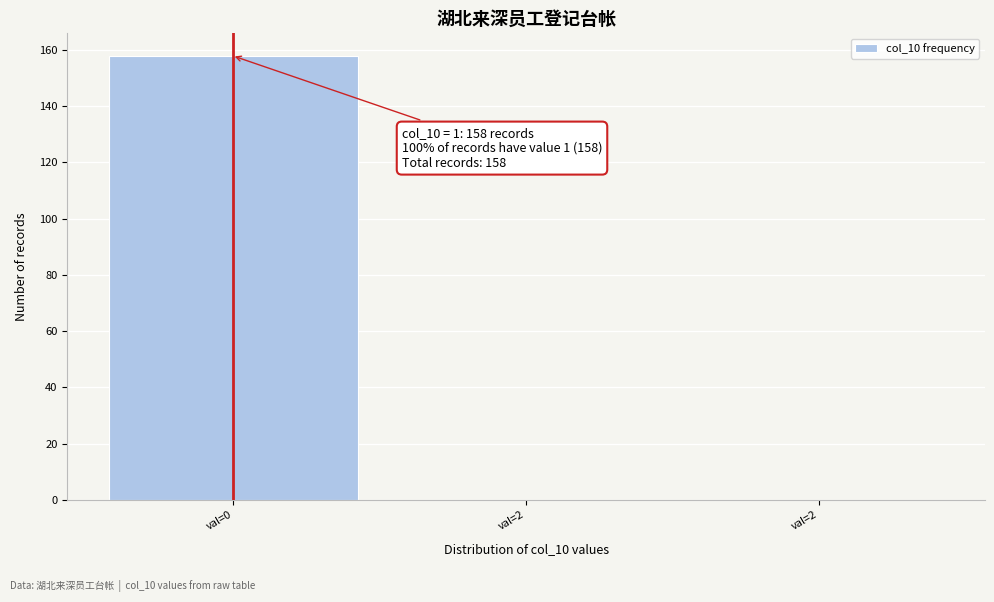

Count the number of categories in the chart.

3